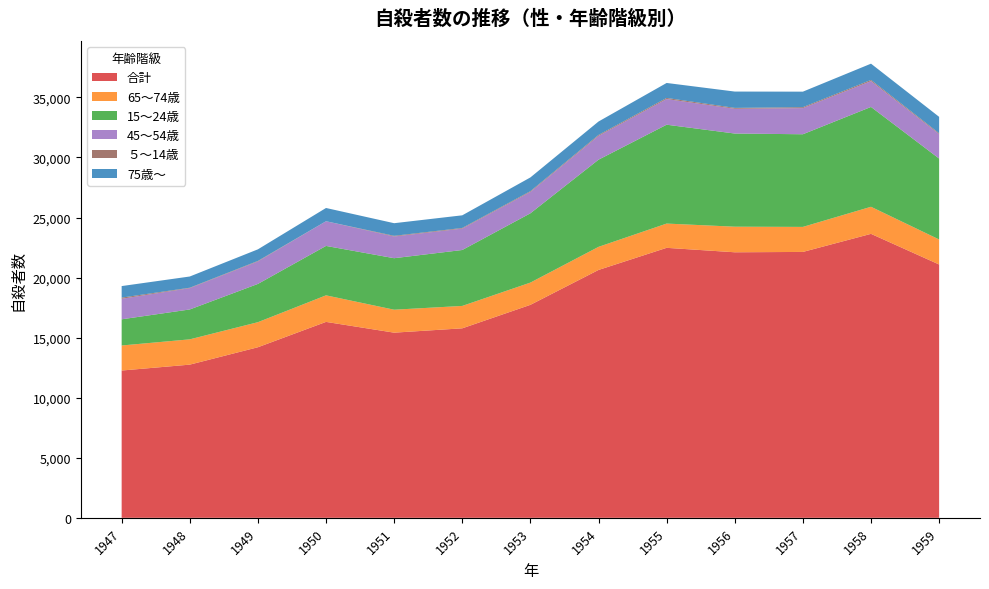

Reading right to left, extract all data points from this chart.

合計: 21090	23641	22136	22107	22477	20635	17731	15776	15415	16311	14201	12753	12262
65～74歳: 2083	2254	2084	2130	2020	1923	1852	1865	1911	2211	2086	2106	2085
15～24歳: 6737	8312	7713	7756	8231	7257	5769	4656	4288	4114	3186	2488	2180
45～54歳: 2035	2152	2176	2060	2137	1983	1778	1782	1808	2054	1871	1774	1709
５～14歳: 71	96	78	74	91	76	63	53	55	2	43	35	96
75歳～: 1366	1354	1292	1360	1247	1119	1145	1052	1051	1103	965	934	961